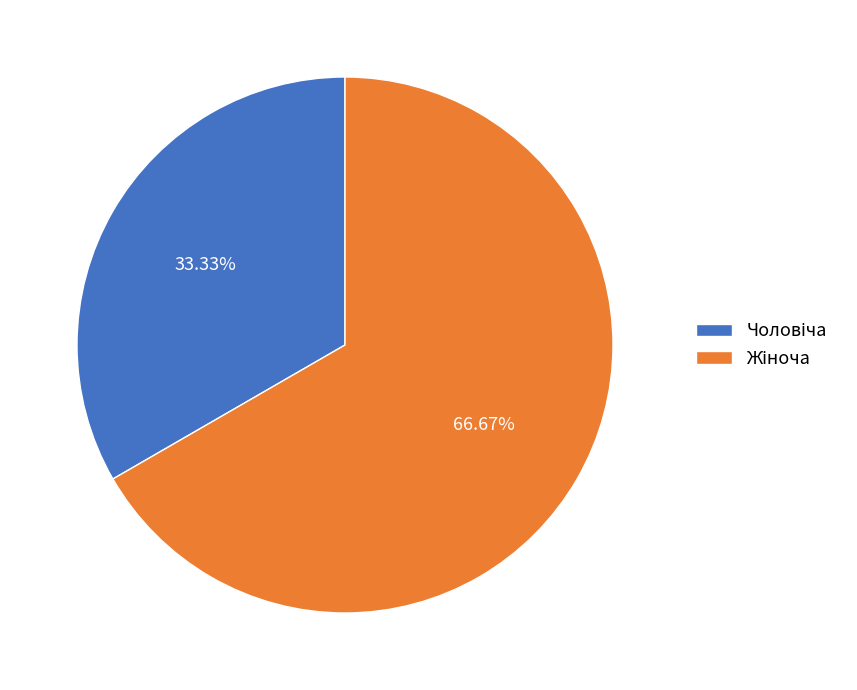

Does any single category account for the majority?

Yes